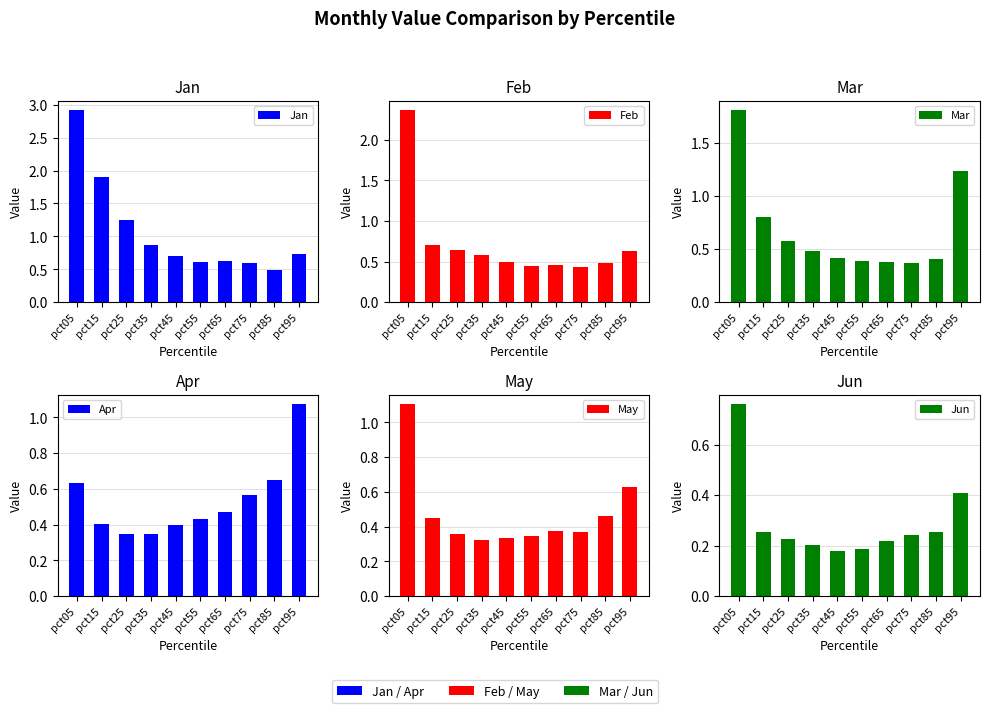

Which category has the lowest value across all series?

pct45